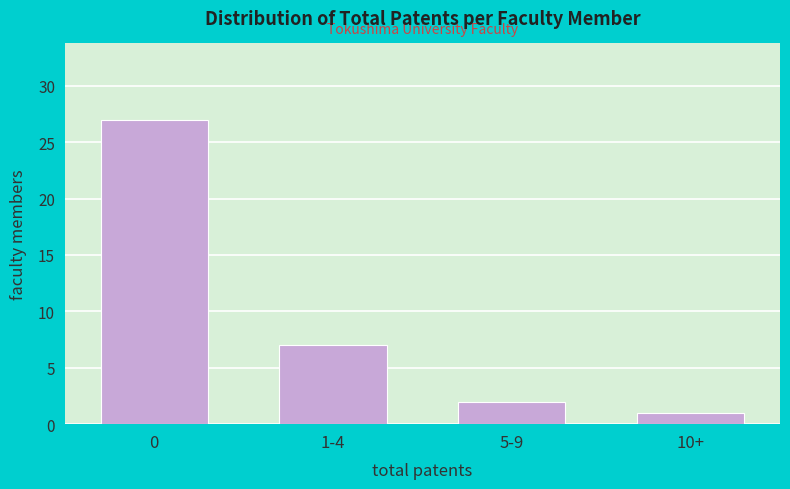

Reading left to right, transcribe all the data shown in this chart.

27	7	2	1